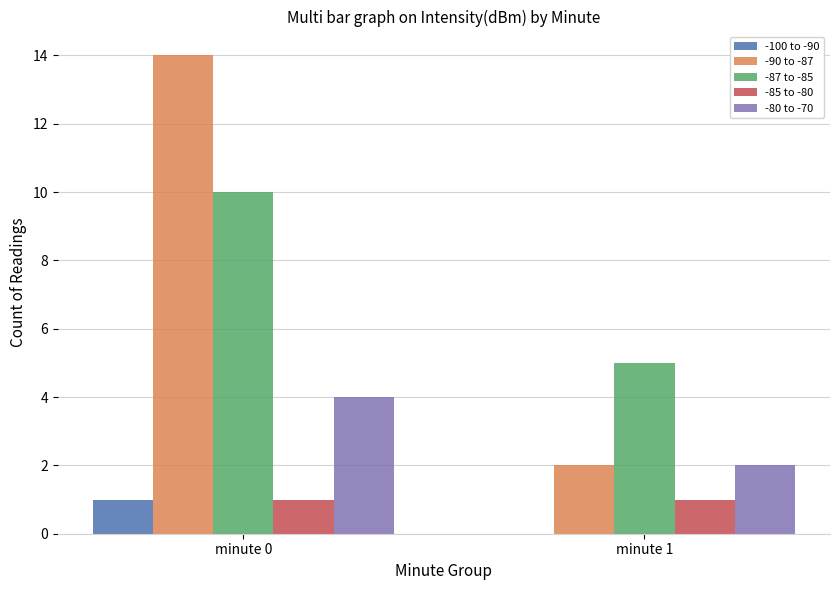

What is the sum of all -87 to -85 values?

15